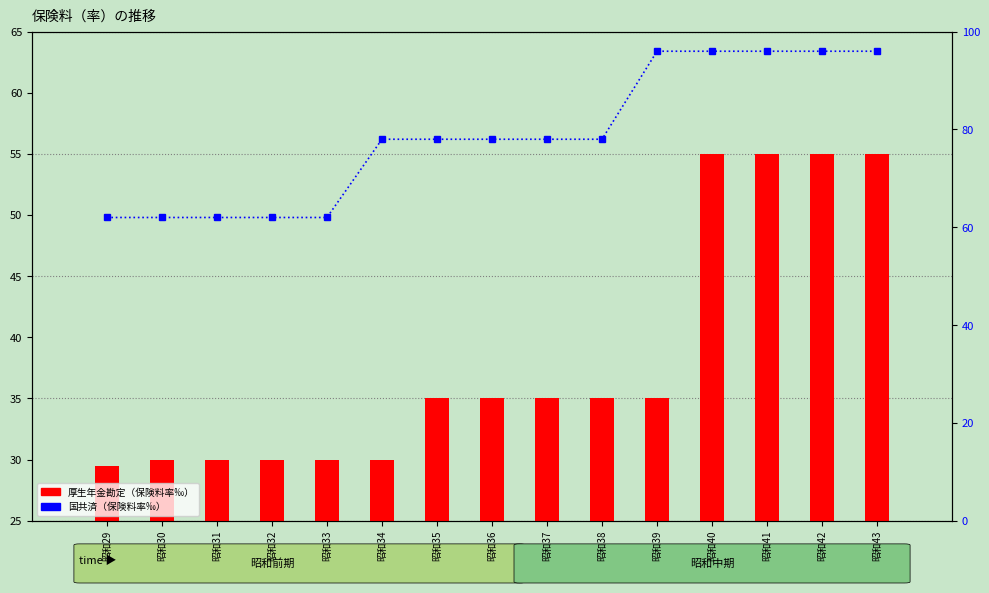

Is the value of 厚生年金勘定（保険料率‰） at 昭和31 greater than the value of 国共済（保険料率‰） at 昭和31?

No